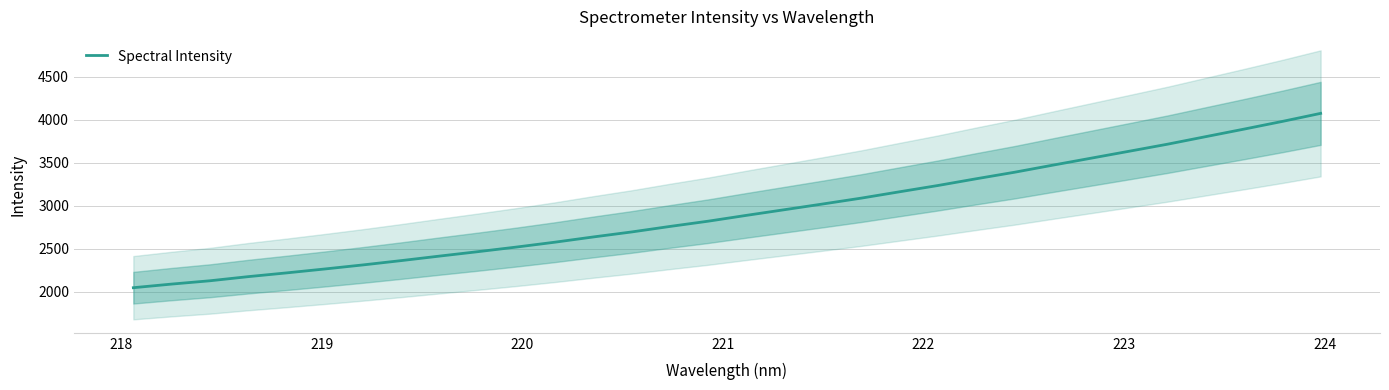

Reading left to right, extract all data points from this chart.

2046.7	2089.0	2127.5	2175.7	2219.3	2265.0	2312.5	2362.8	2415.4	2466.8	2520.2	2576.7	2637.6	2695.7	2759.8	2821.1	2889.0	2955.3	3021.8	3089.7	3163.5	3236.6	3314.9	3390.7	3473.3	3554.4	3635.6	3717.4	3805.4	3893.0	3982.4	4076.0